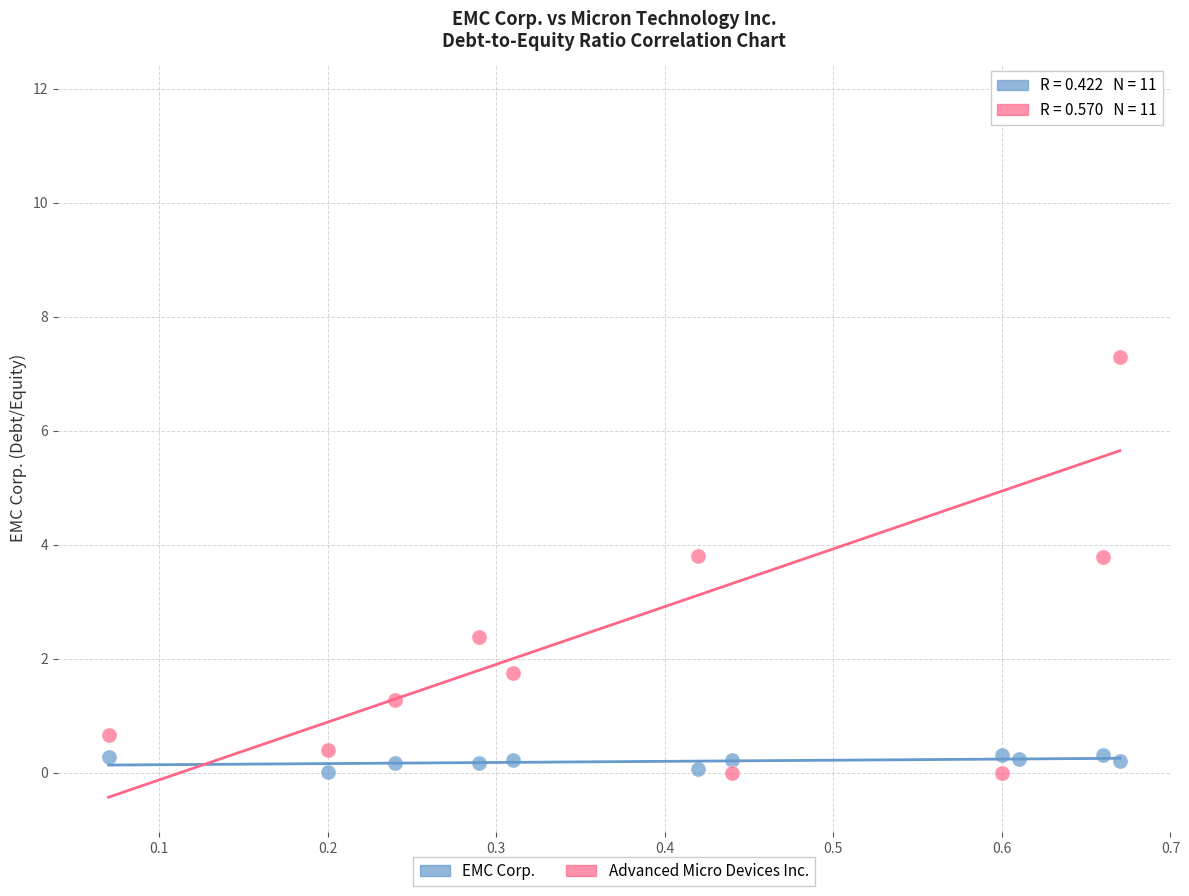

What are all the series names shown in the legend?

EMC Corp., Advanced Micro Devices Inc.